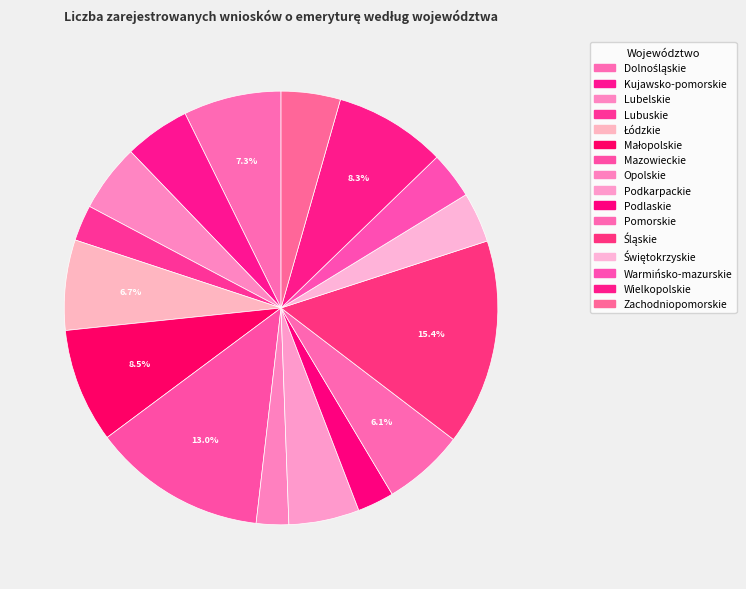

The Dolnośląskie slice represents 7% of the pie. True or false?

True